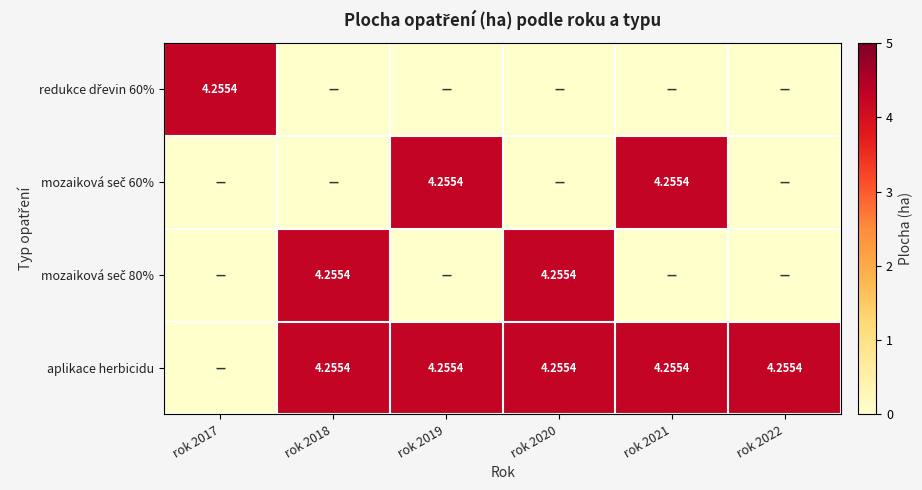

Rank the categories by mozaiková seč 60% value from lowest to highest.

rok 2017, rok 2018, rok 2020, rok 2022, rok 2019, rok 2021